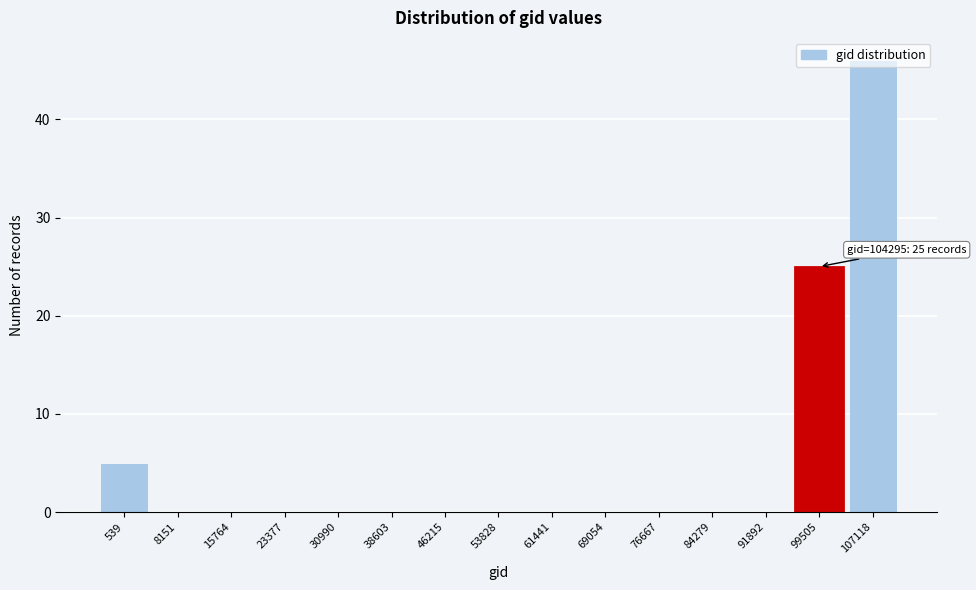

Is it true that the value at 15764 is 0?

True